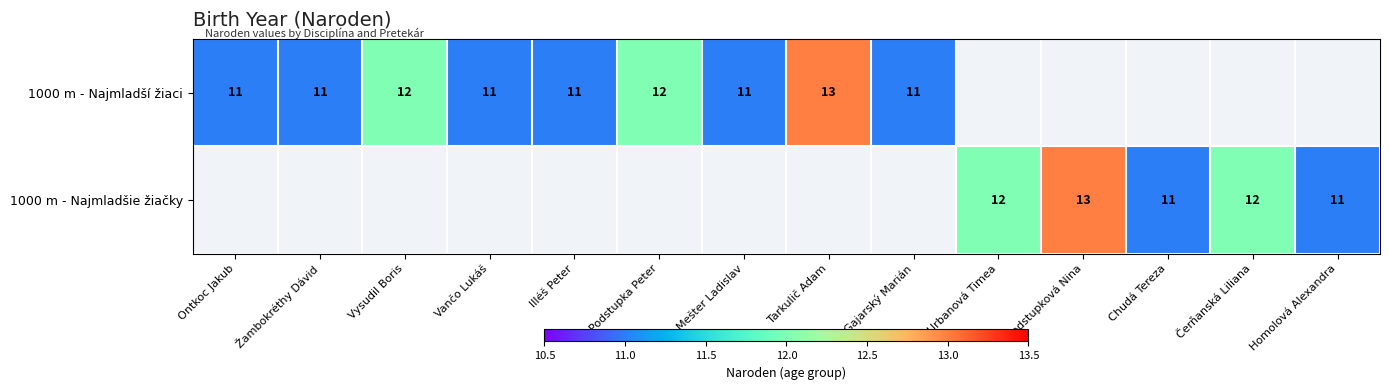

At how many categories does at least one series exceed 11?

6